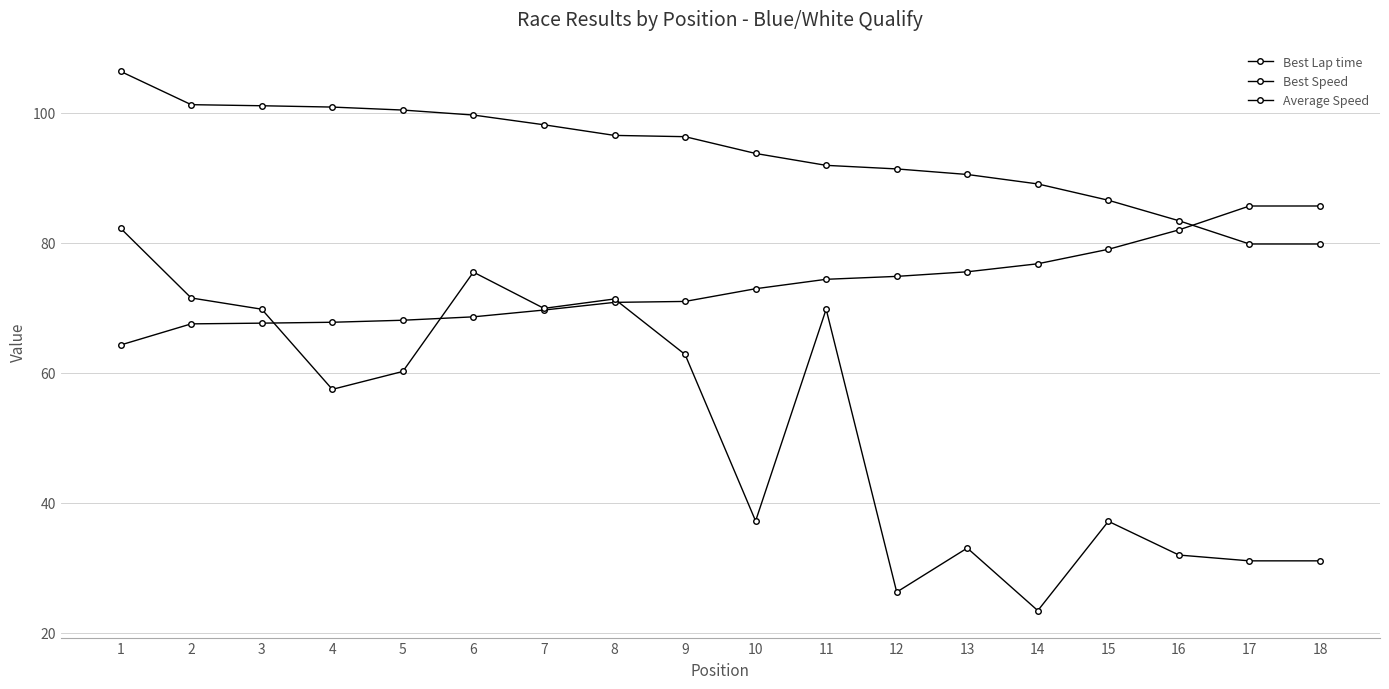

How many data points in Best Lap time are less than 72?

9